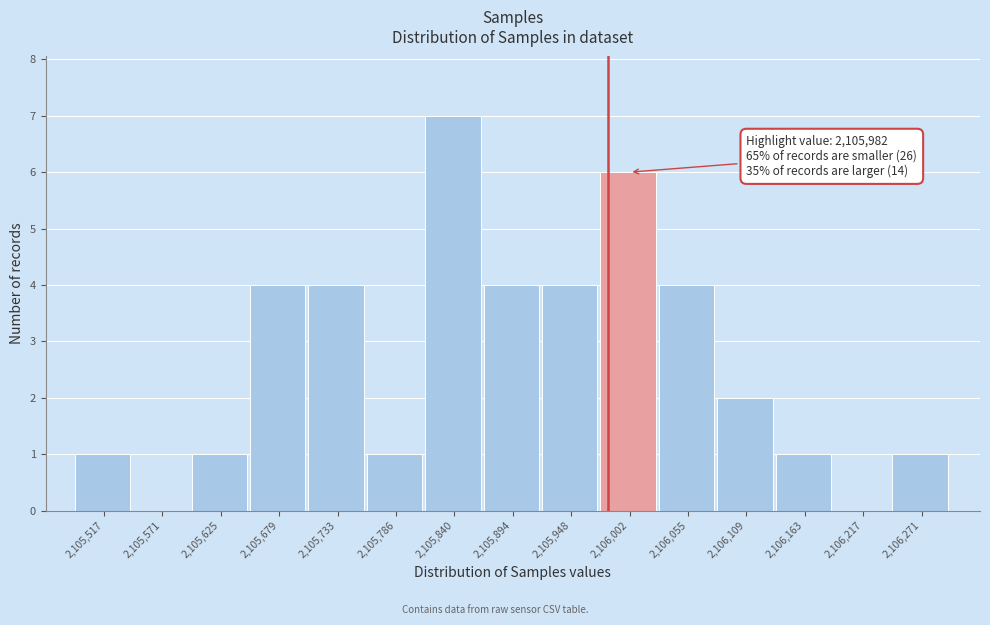

Over which range of the x-axis is the bar tallest?

2105810 to 2105870